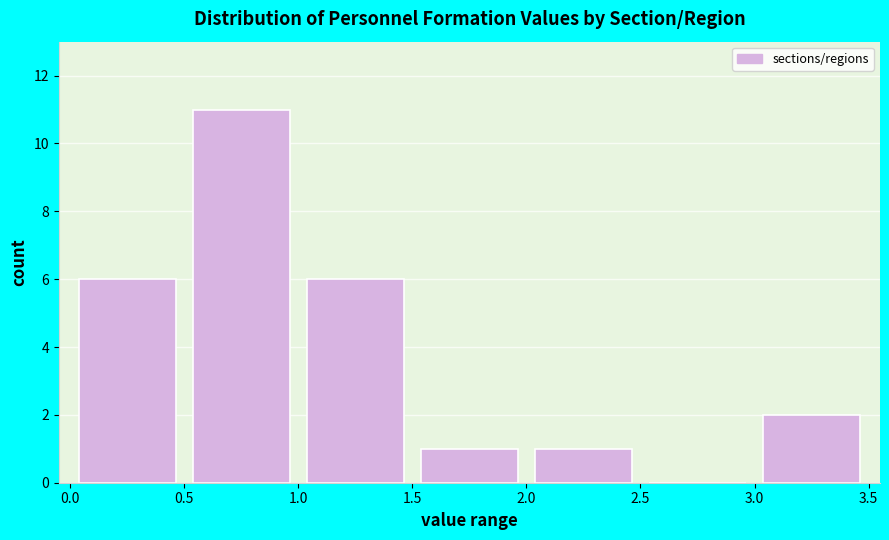

How tall is the bar that spans 3.0 to 3.5 on the x-axis? The values are not printed on the chart, so give them approximately, as read against the axis.

2